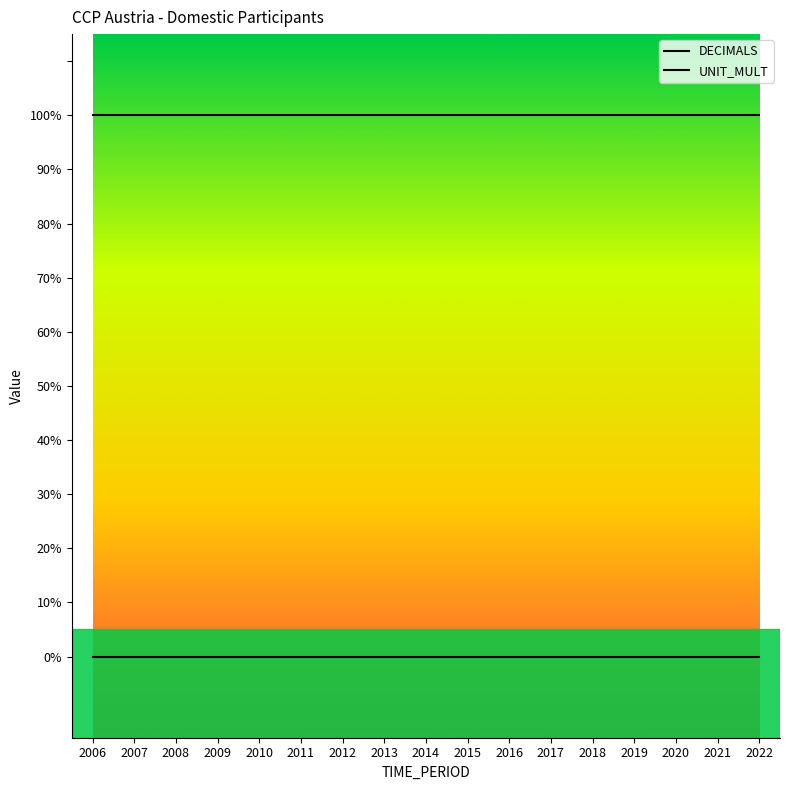

Does the chart display data point markers on the line(s)?

No